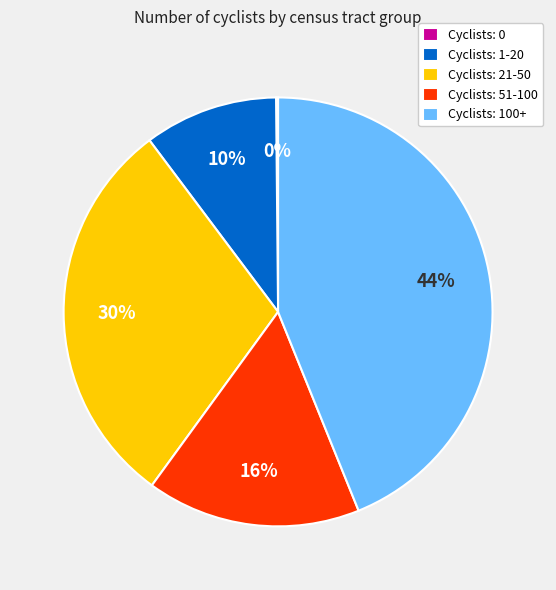

Is the sum of Cyclists: 100+ and Cyclists: 51-100 greater than half?

Yes